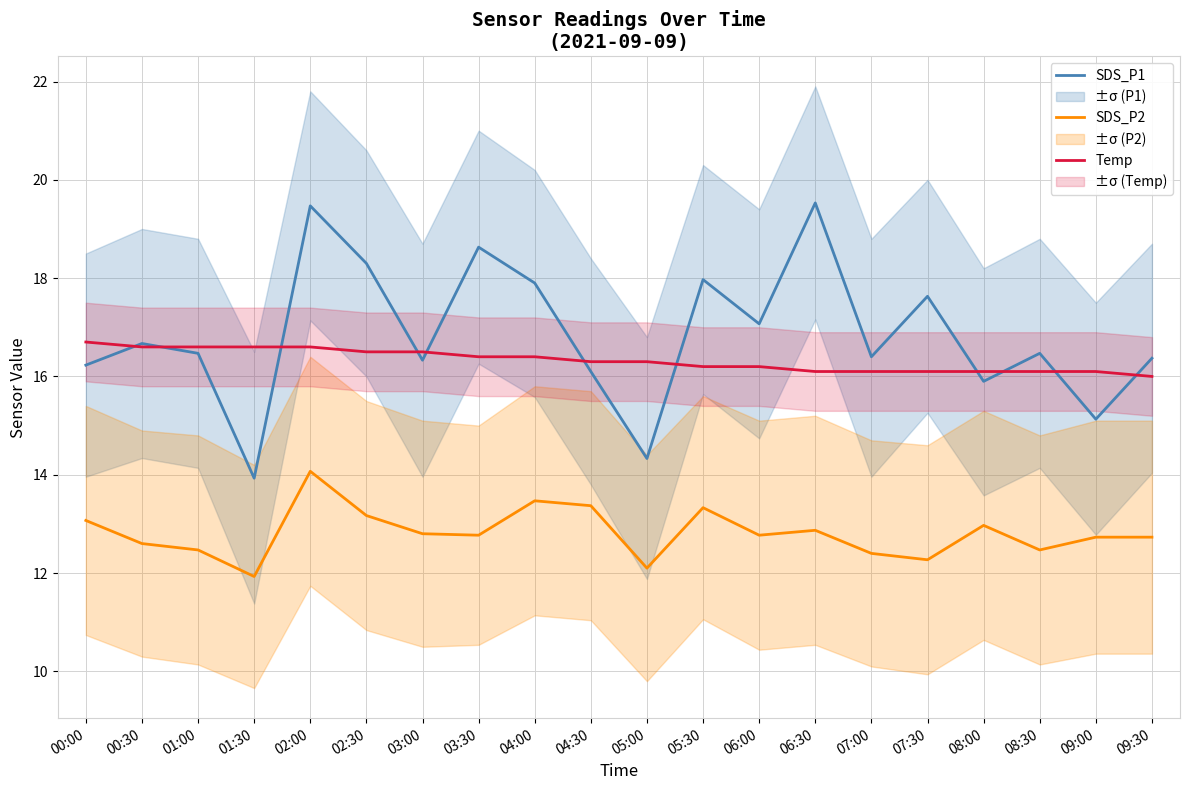

The SDS_P1 series shows 34.1 at 06:30. True or false?

False